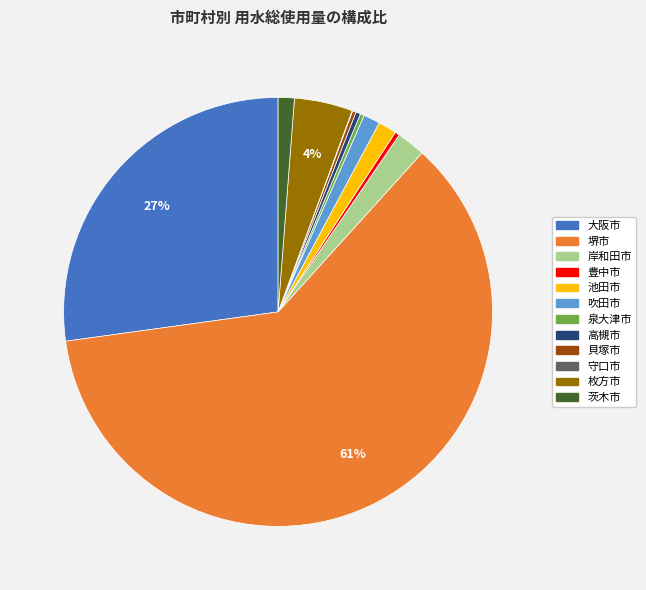

Which category has the biggest portion of the pie?

堺市